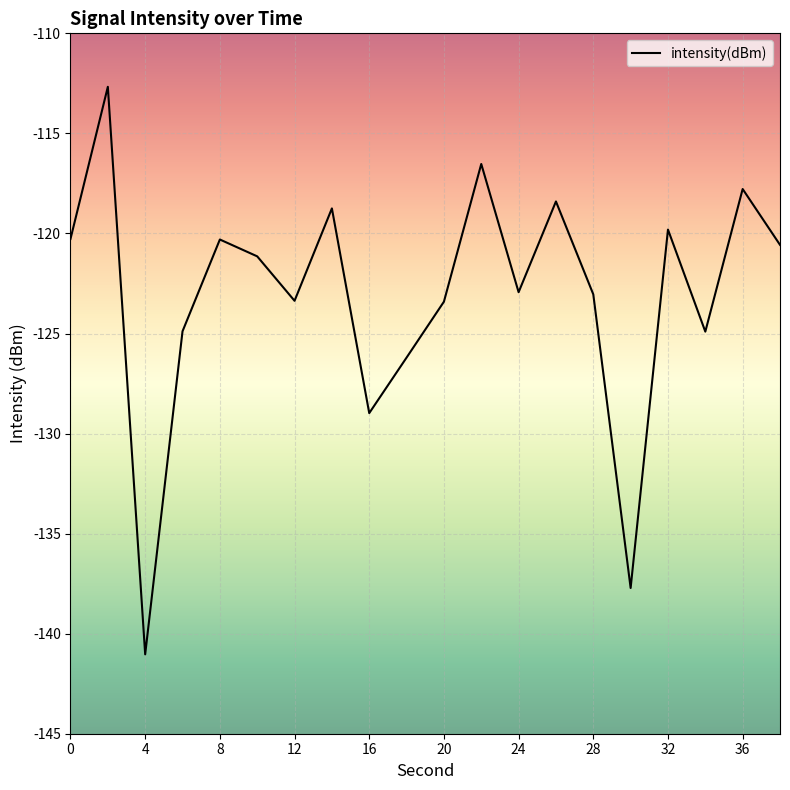

What is the sum of all values?

-2462.7